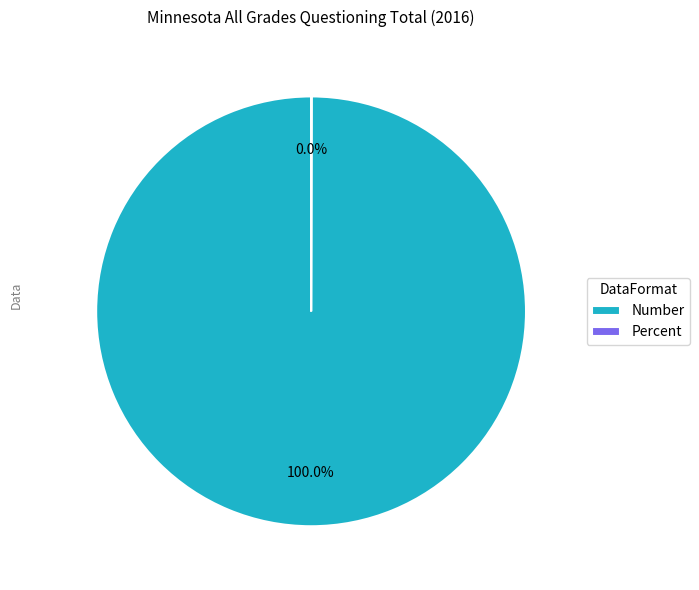

What is the largest slice in the pie chart?

Number